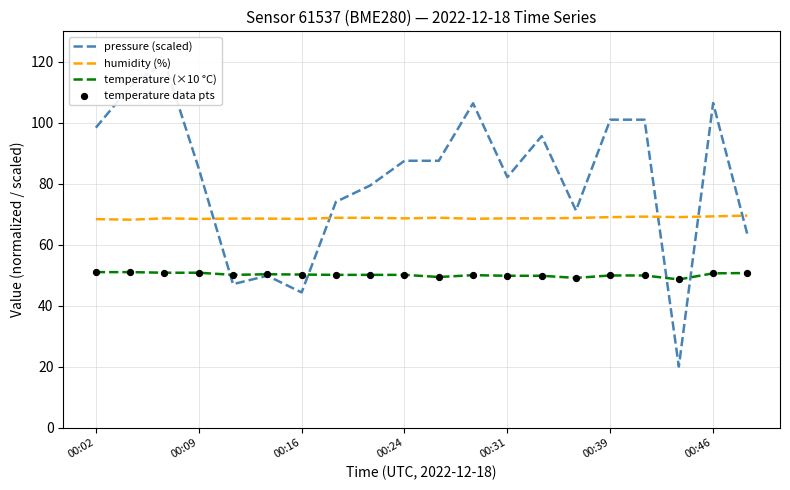

Which series has the widest spread of Y values?

pressure (scaled)